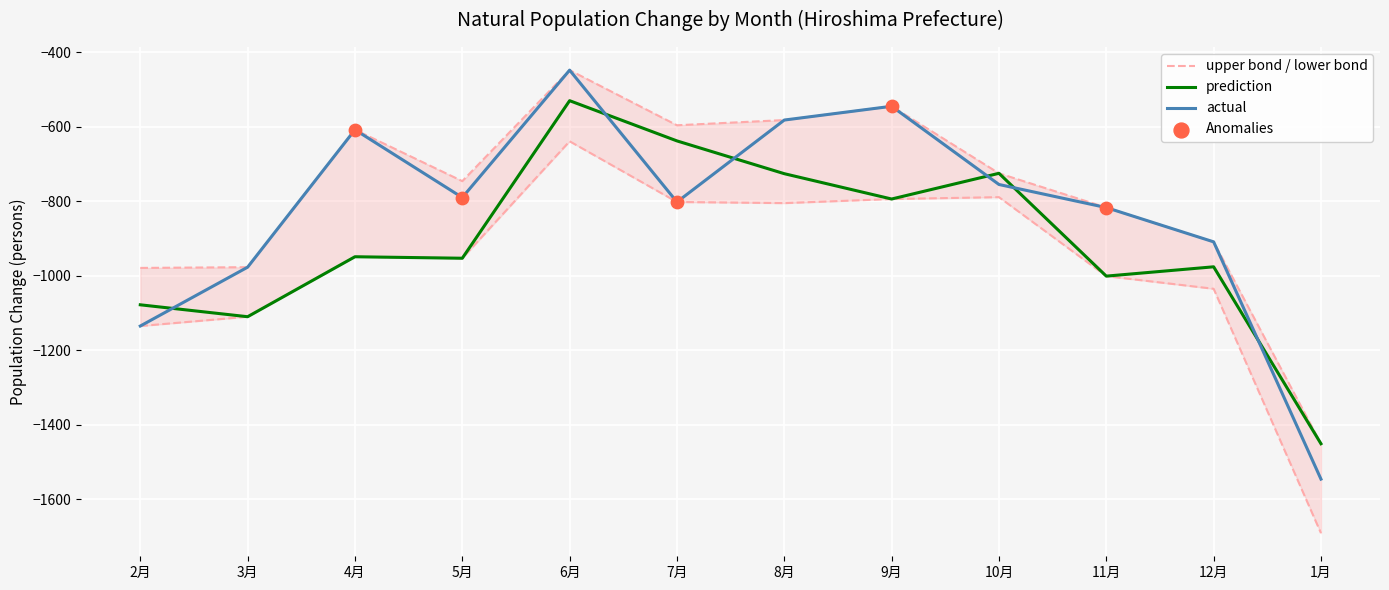

Is the value of lower_bond at 7月 greater than the value of prediction at 8月?

No